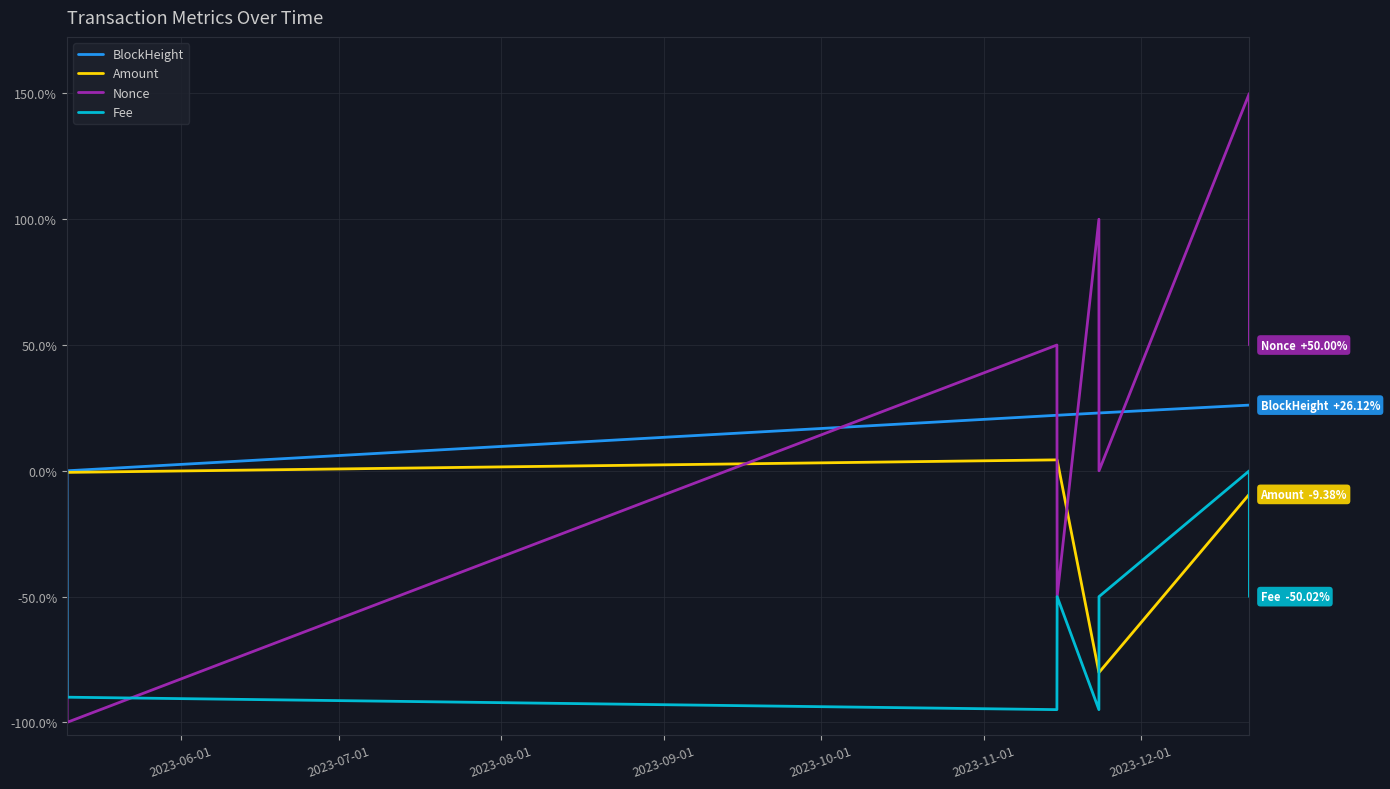

What is the average value of the Amount series?

-21.4